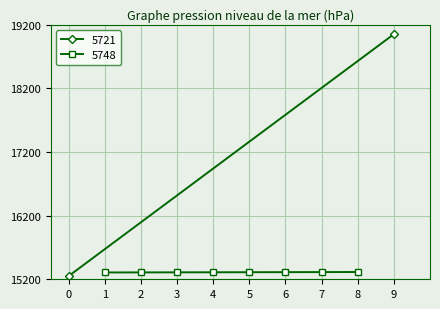

What is the highest value of the 5748 series?

15314